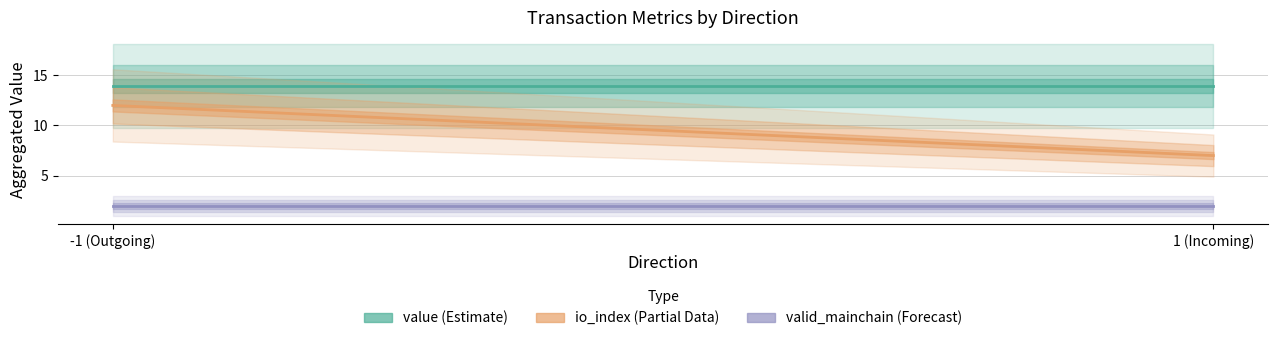

What is the label of the 1st point from the right?

1 (Incoming)